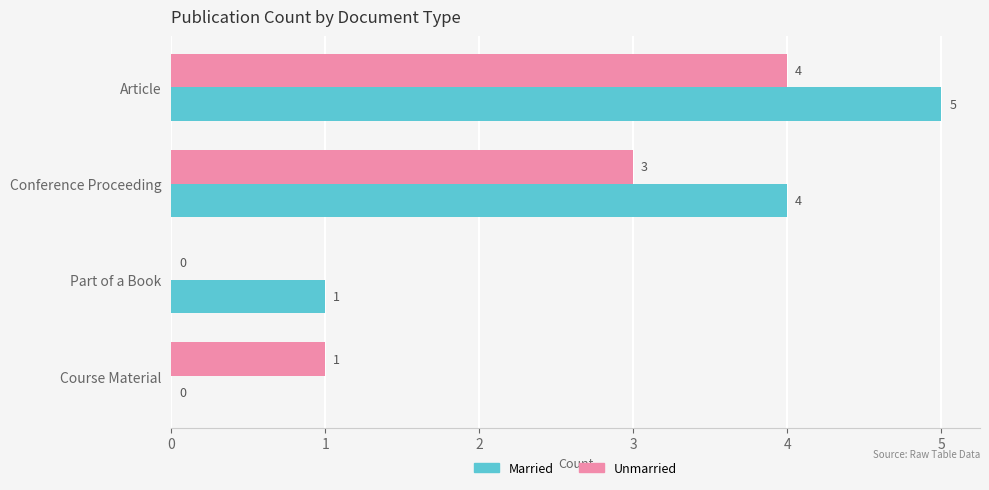

At which category is the sum across all series the highest?

Article